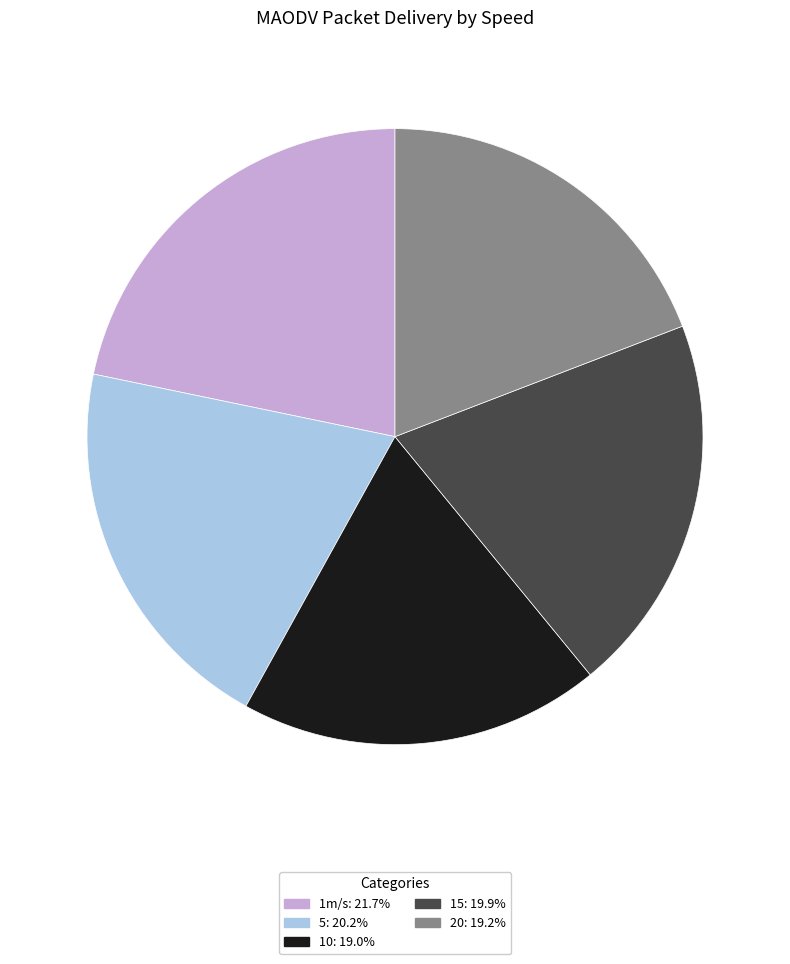

Approximately how many times larger is the value at 5: 20.2% compared to 20: 19.2%?

1.1